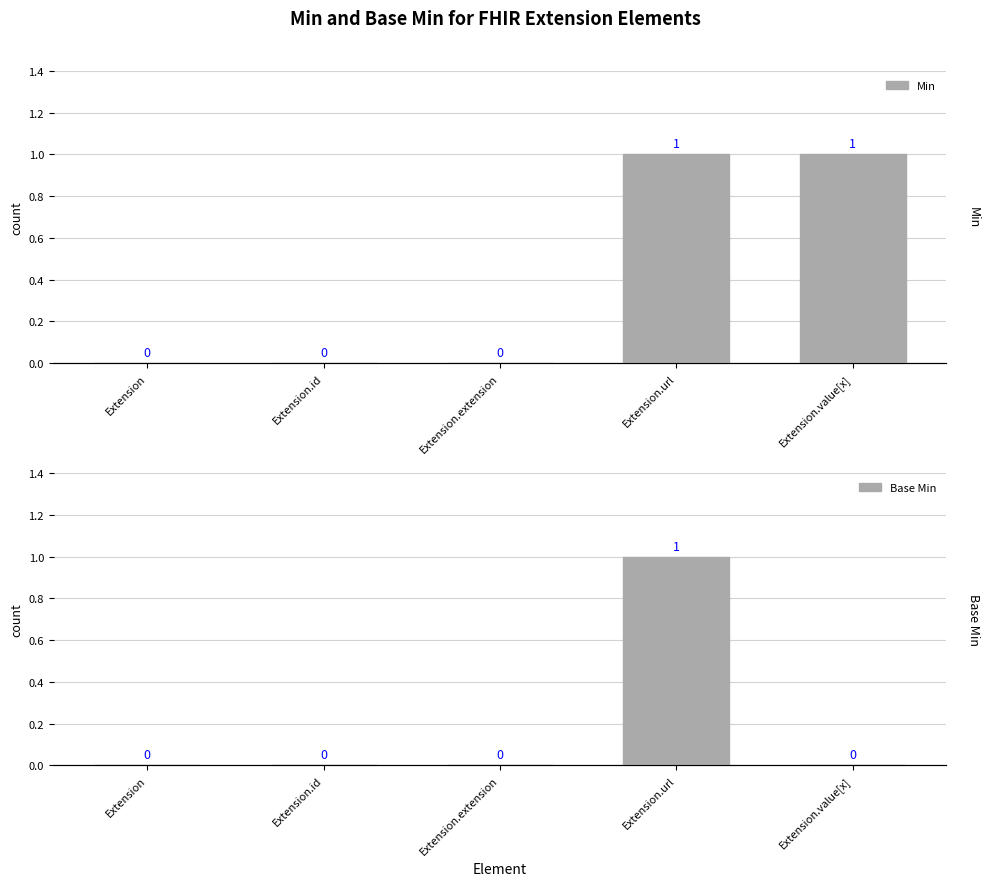

Reading left to right, list all the values displayed in this chart.

Min: 0	0	0	1	1
Base Min: 0	0	0	1	0